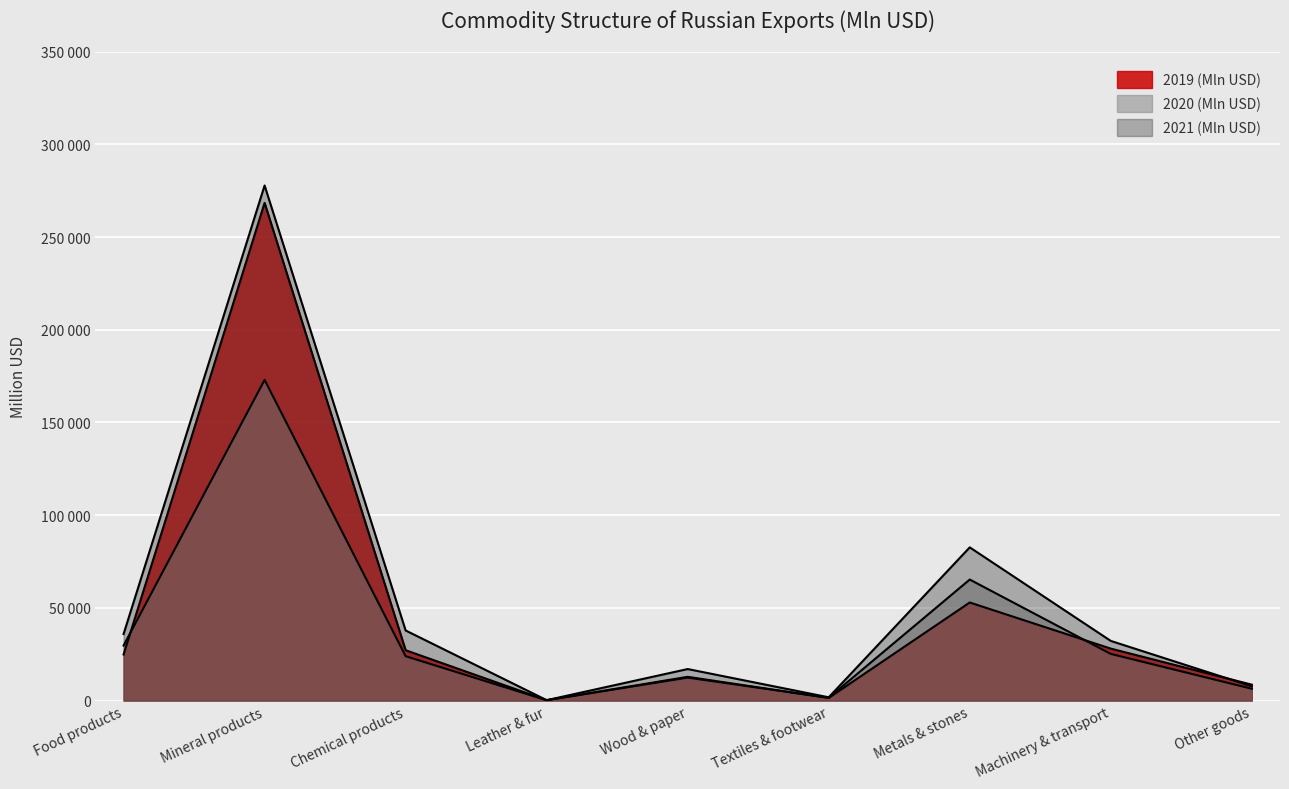

Rank the categories by 2020 (Mln USD) value from lowest to highest.

Leather & fur, Textiles & footwear, Other goods, Wood & paper, Chemical products, Machinery & transport, Food products, Metals & stones, Mineral products